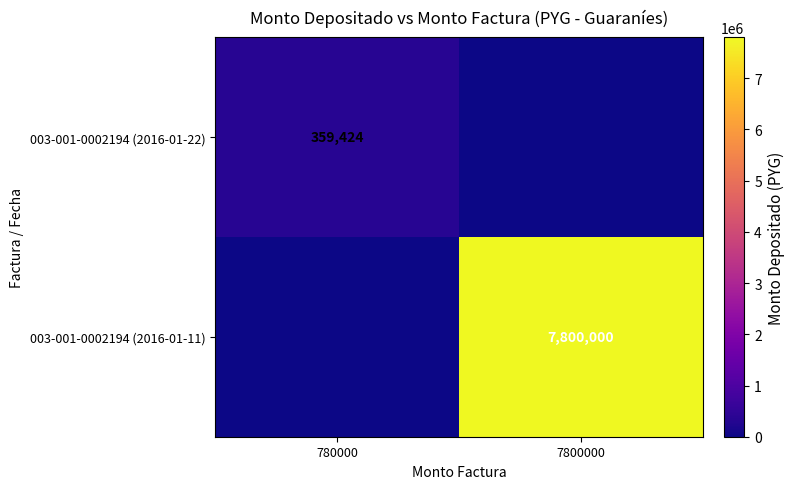

True or false: 003-001-0002194 (2016-01-11) has a value of 7800000 at 7800000.

True